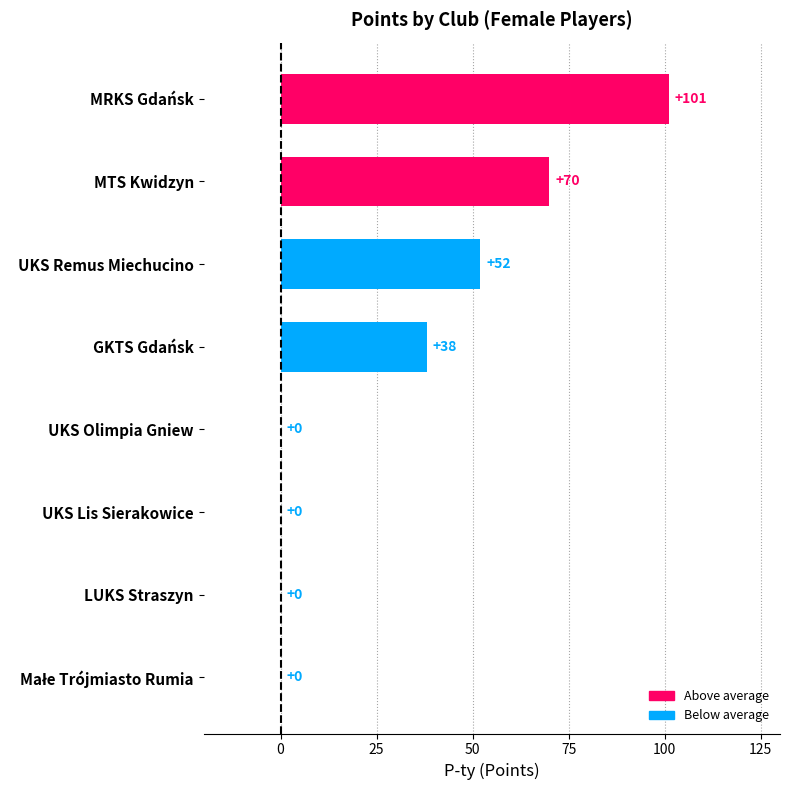

What is the sum of all values?

261